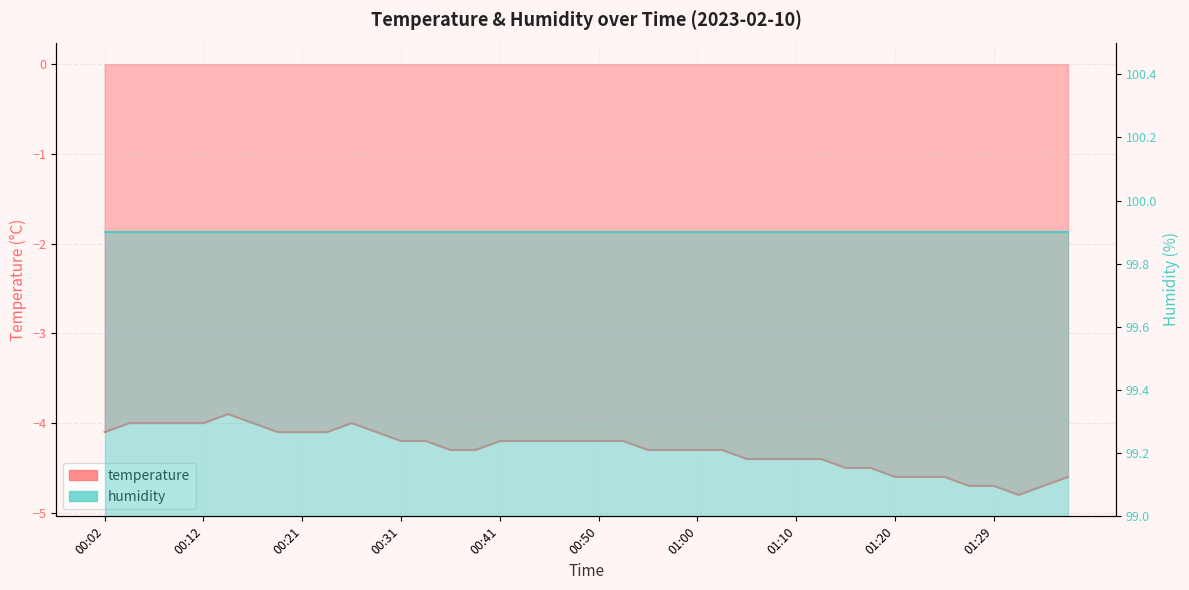

Which has a higher value, 00:36 or 00:31?

00:31